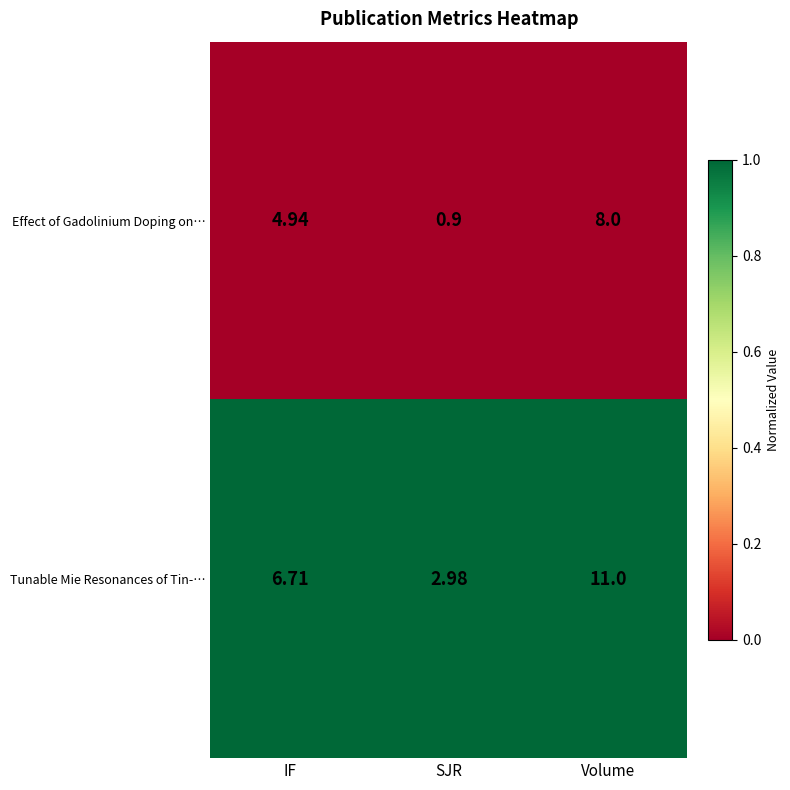

At which label does Tunable Mie Resonances of Tin-… first exceed 6?

IF